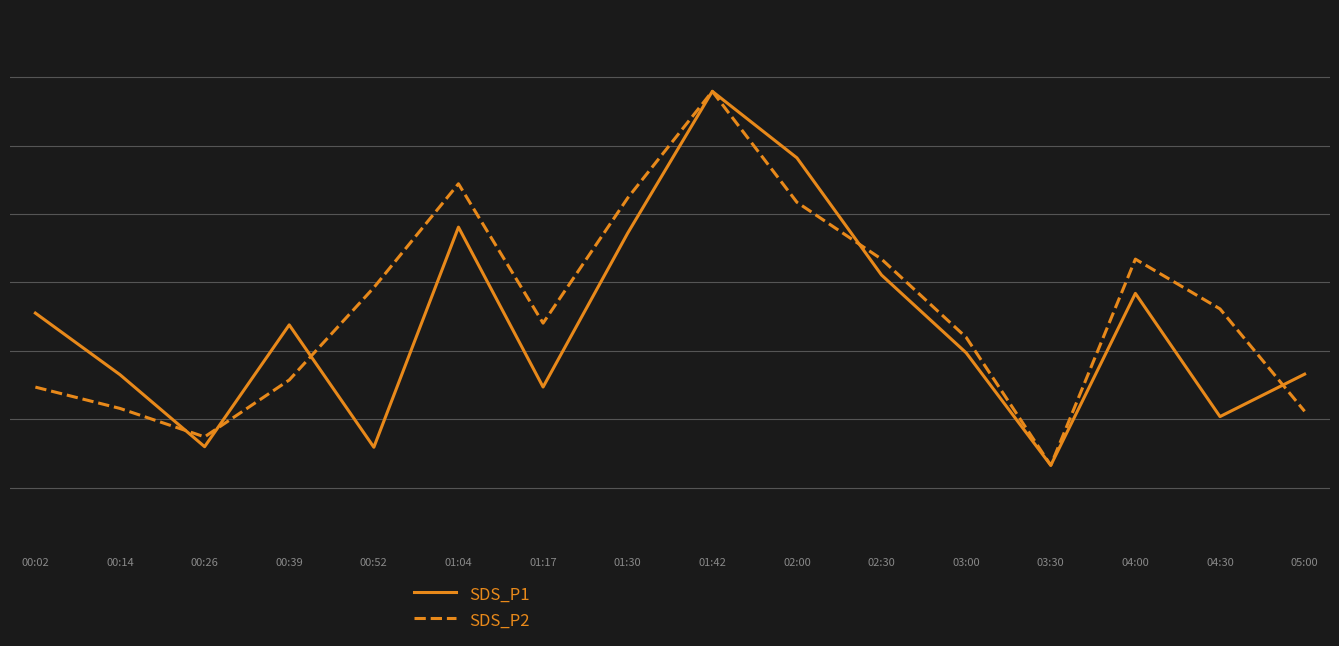

Reading left to right, transcribe all the data shown in this chart.

SDS_P1: 13.9	11.6	9.0	13.4	9.0	17.0	11.2	16.8	22.0	19.6	15.3	12.4	8.3	14.6	10.1	11.7
SDS_P2: 11.2	10.4	9.4	11.4	14.8	18.6	13.5	18.1	22.0	17.9	15.9	13.0	8.3	15.9	14.0	10.3